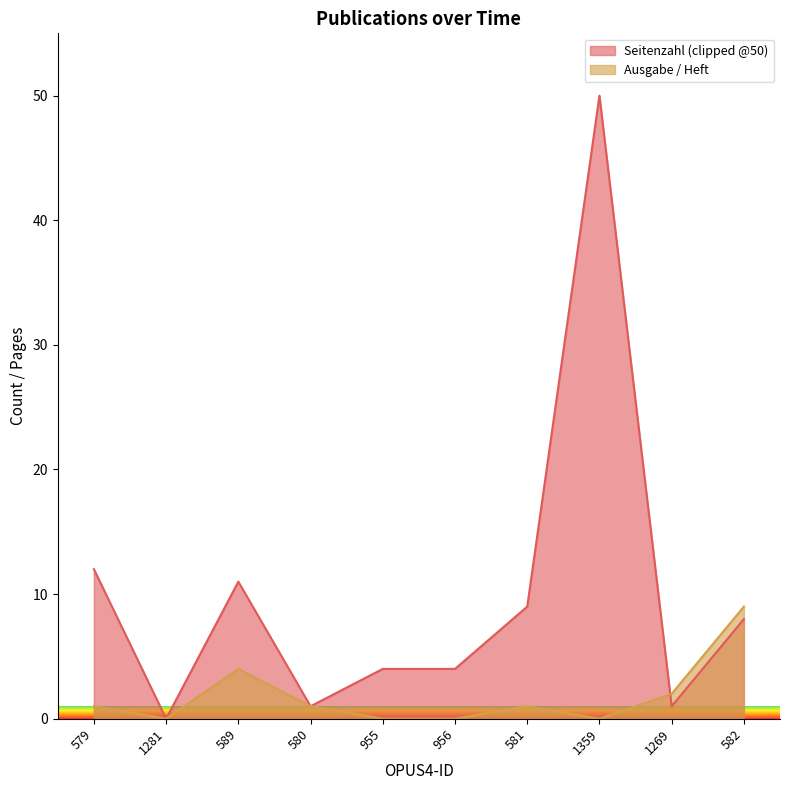

Does the chart have visible grid lines?

No